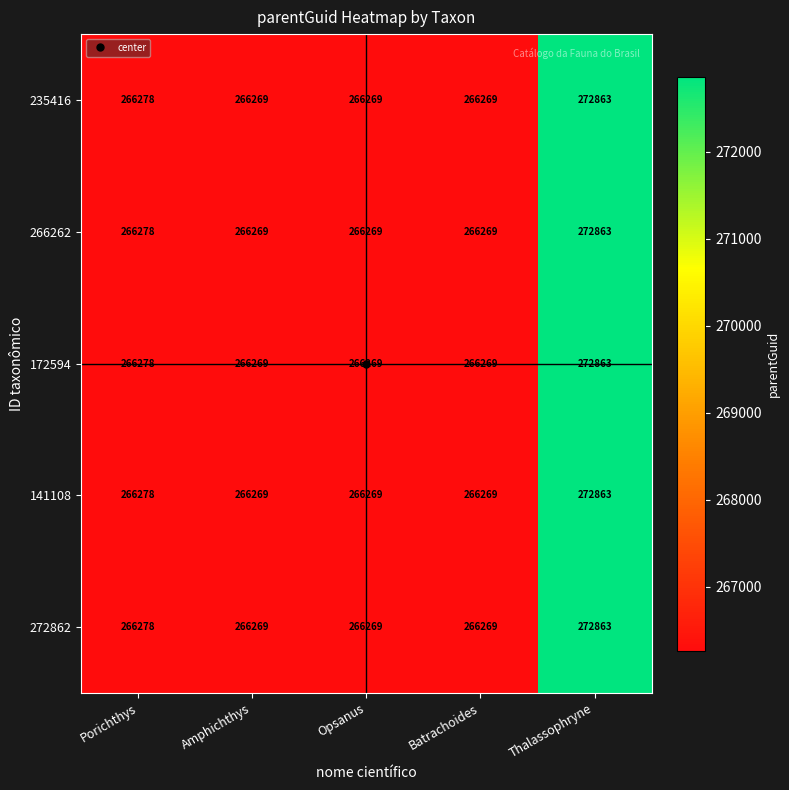

What is the smallest value displayed?

266269